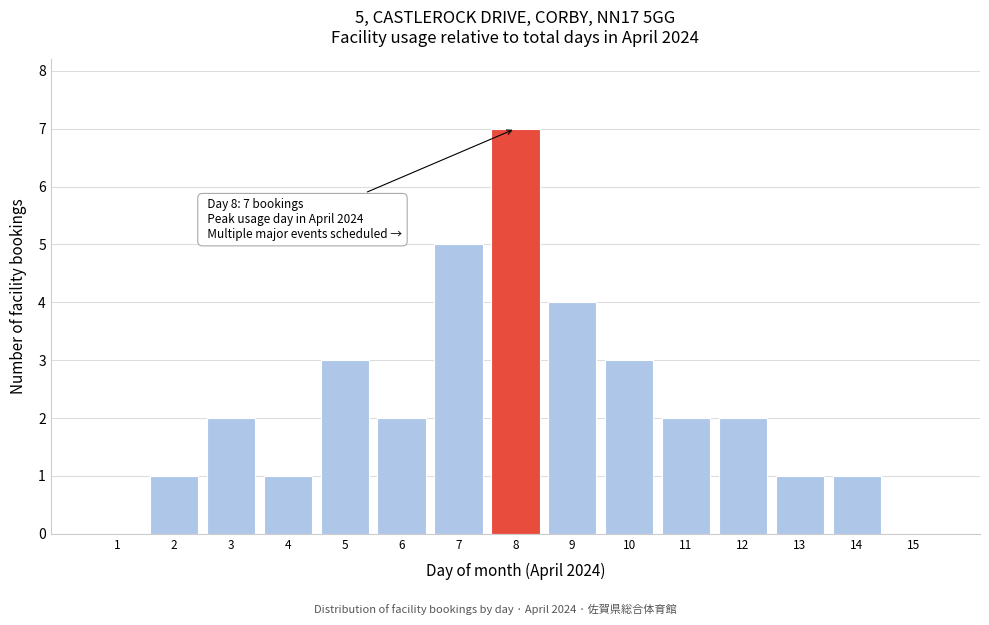

Reading right to left, transcribe all the data shown in this chart.

15=0	14=1	13=1	12=2	11=2	10=3	9=4	8=7	7=5	6=2	5=3	4=1	3=2	2=1	1=0